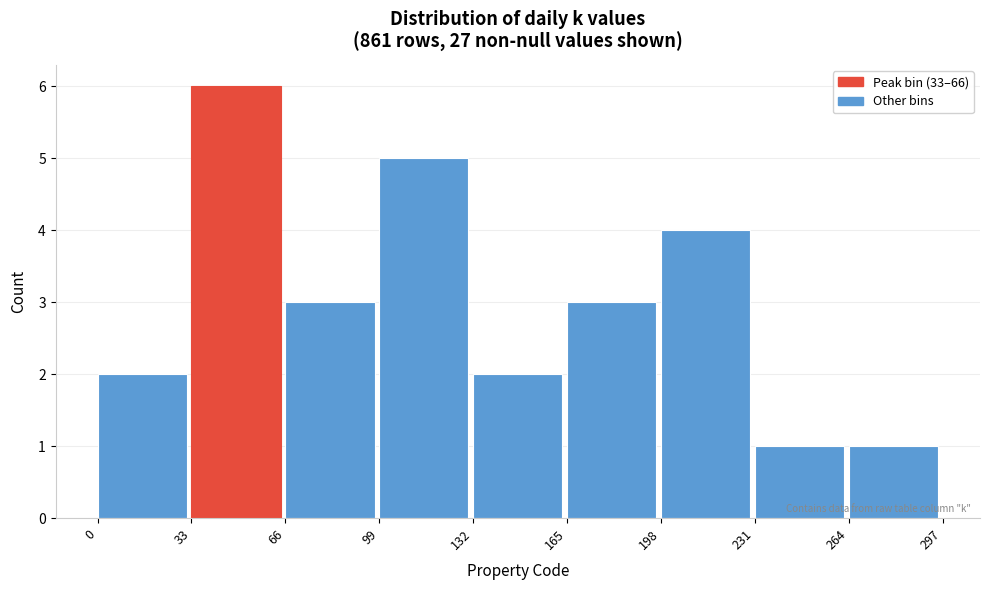

How tall is the bar that spans 66 to 99 on the x-axis? The values are not printed on the chart, so give them approximately, as read against the axis.

3